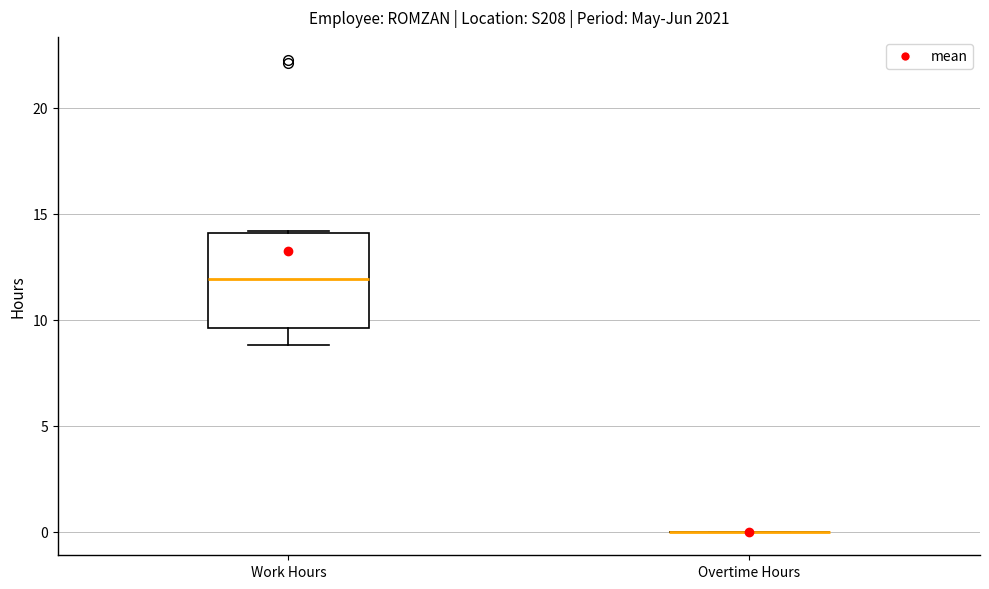

Reading left to right, read every box against the y-axis: the position of its median line, the range the box covers, and the ends of its whiskers. The values are not printed on the chart, so give them approximately, as read against the axis.

Work Hours: median 12.0, box 9.5 to 14.0, whiskers 9.0 to 14.0
Overtime Hours: box collapsed to a line at 0.0, whiskers 0.0 to 0.0